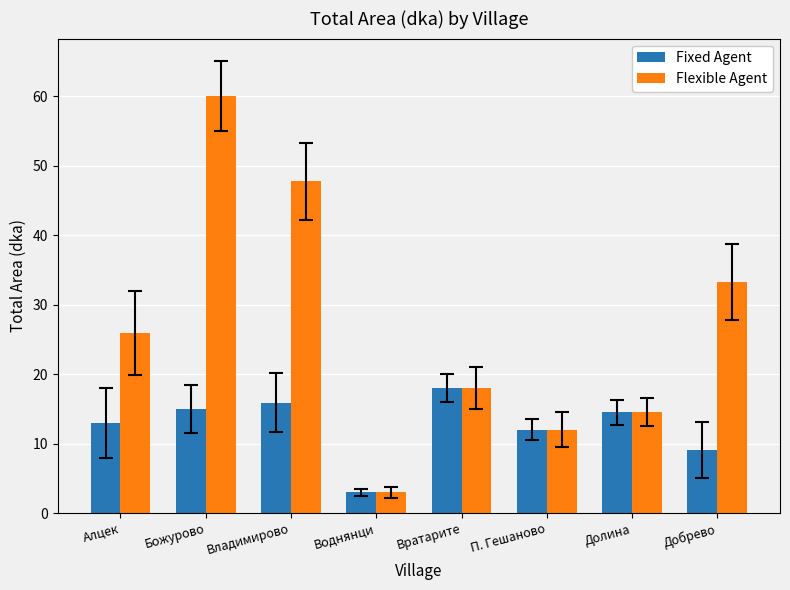

Rank the series by their maximum value, from lowest to highest.

Fixed Agent, Flexible Agent